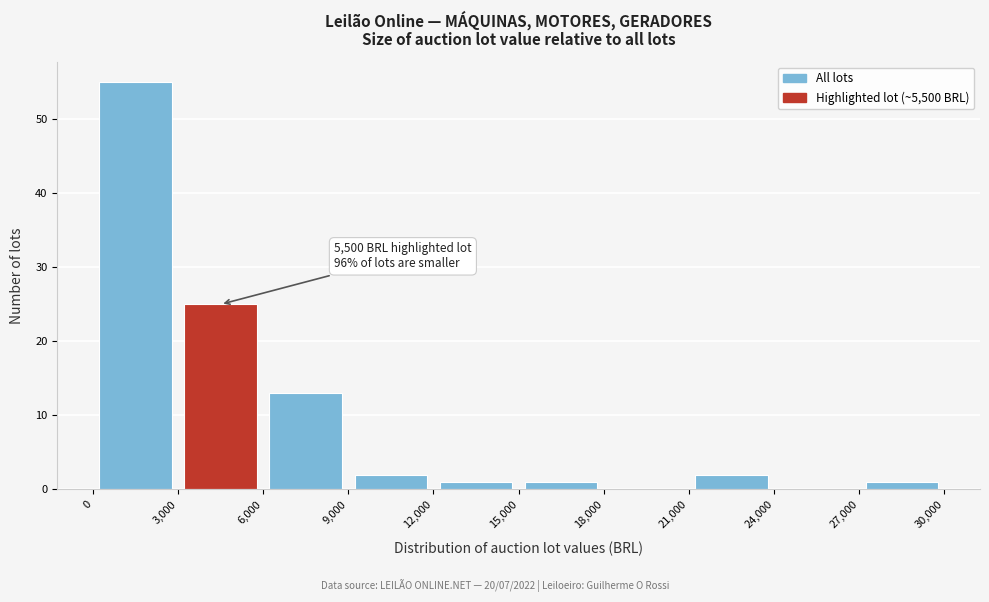

Over which range of the x-axis is the bar tallest?

0 to 3,000